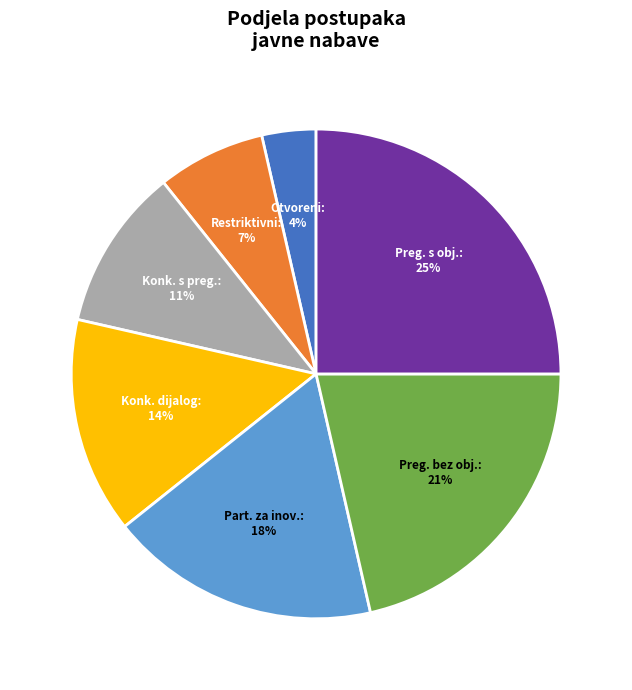

Is there a majority slice in this chart?

No